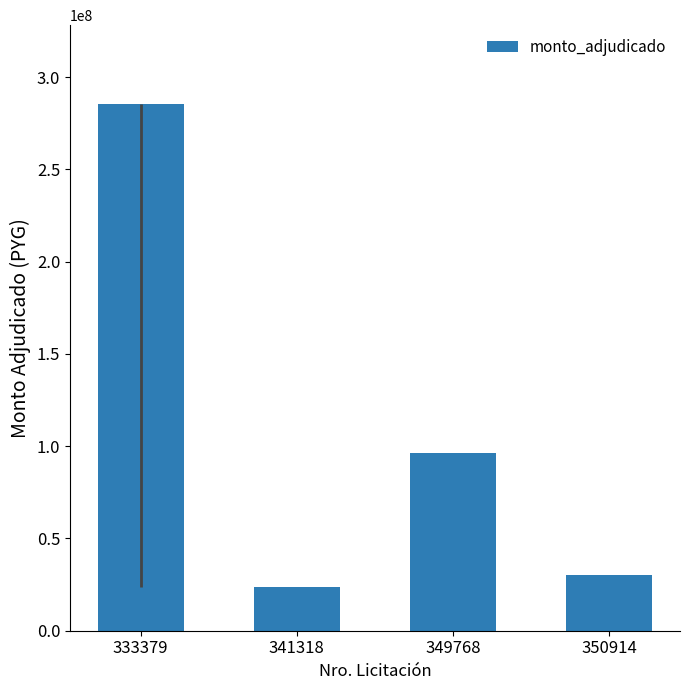

Between 349768 and 341318, which is larger?

349768